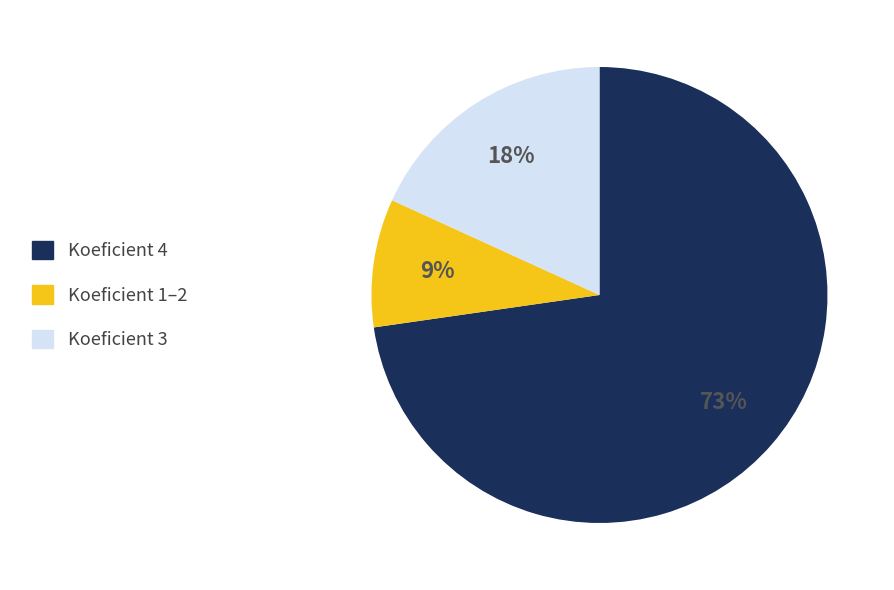

Is it true that Koeficient 4 is 73% of the pie?

True